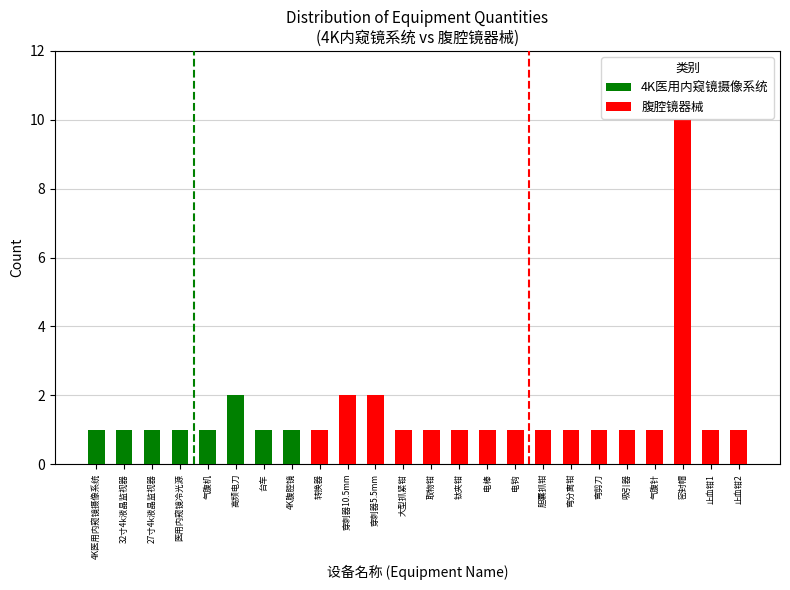

What is the change in value from 高频电刀 to 4K腹腔镜?

-1